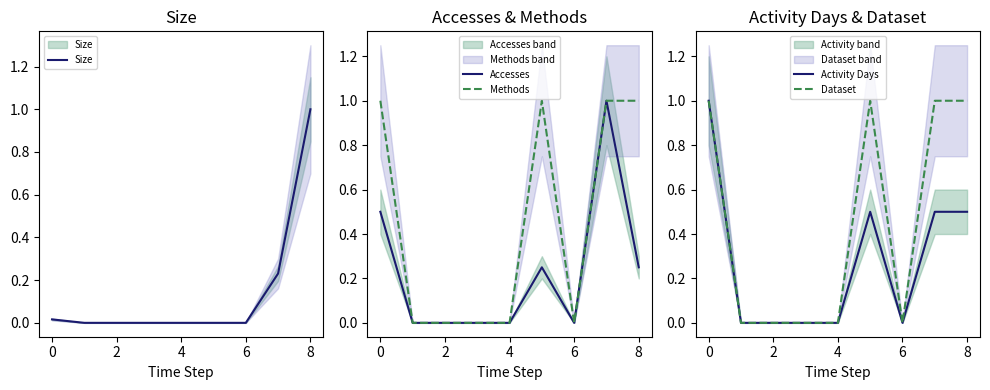

Is the value of Dataset at 0 greater than the value of Methods at 5?

No